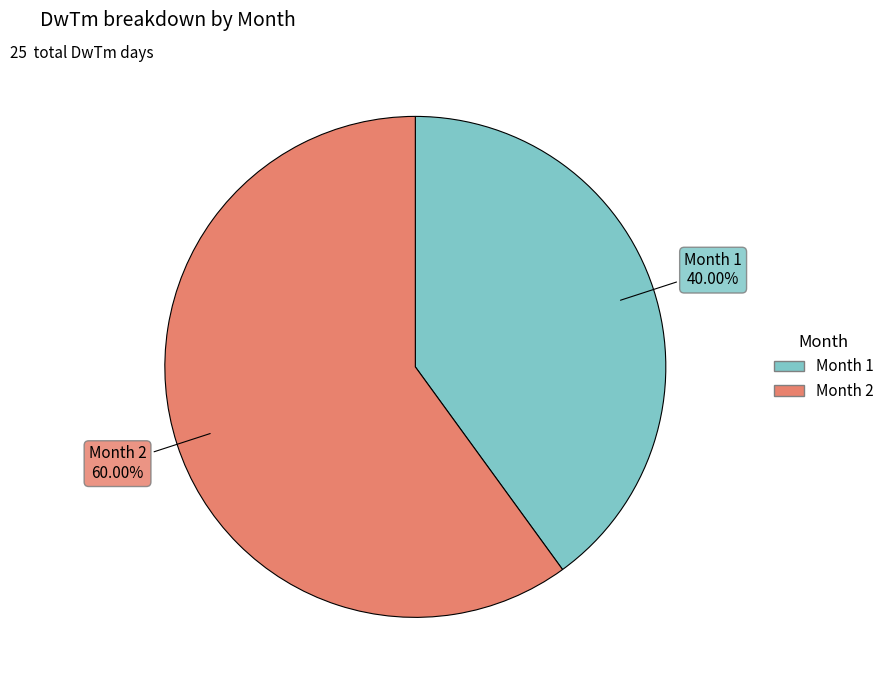

Is there a majority slice in this chart?

Yes